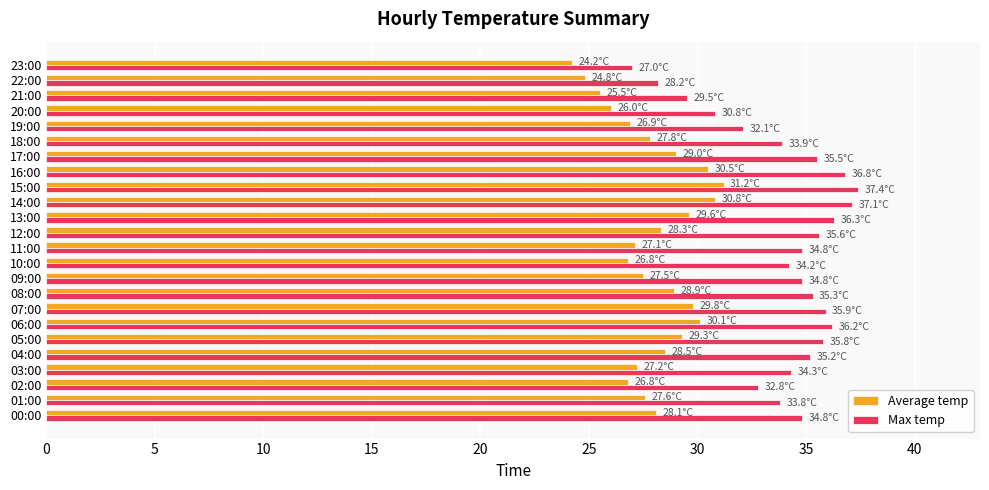

Between 19:00 and 23:00, which series saw the biggest shift?

Max temp